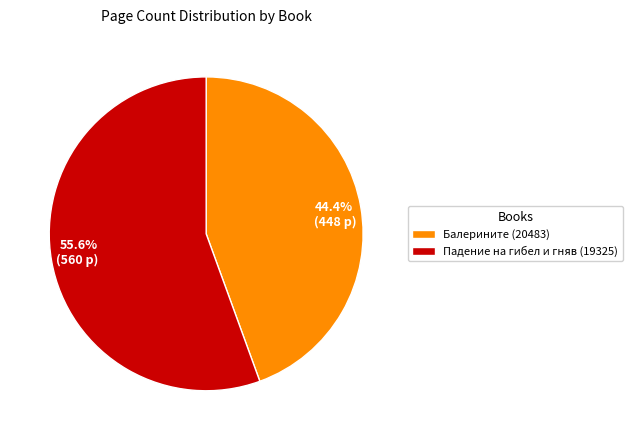

True or false: Балерините (20483) accounts for 44% of the total.

True